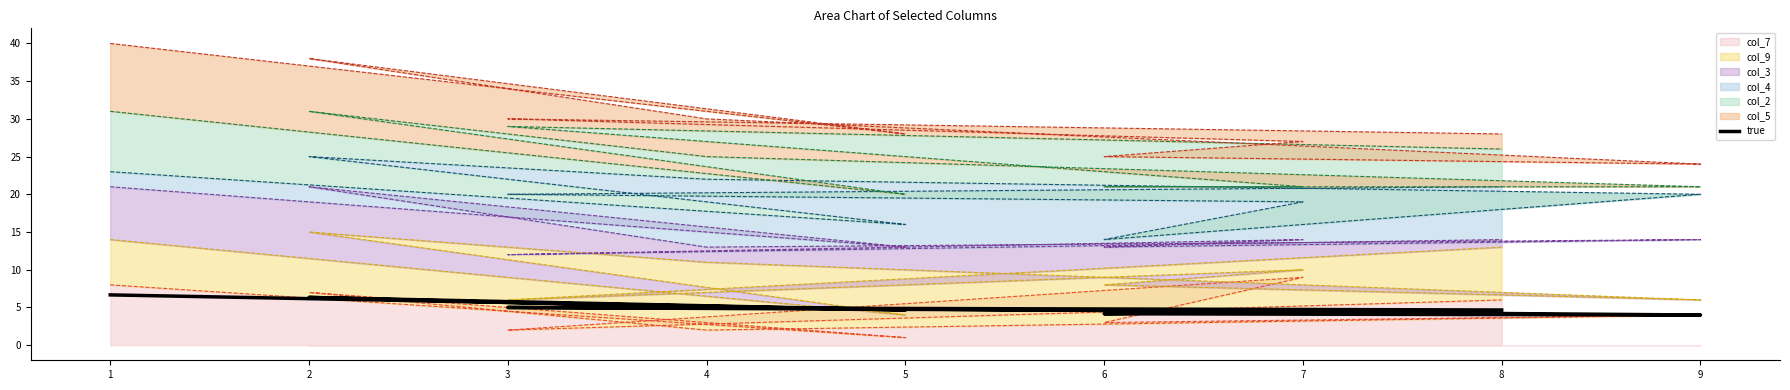

True or false: there are more than 1 points higher than both neighbors.

True